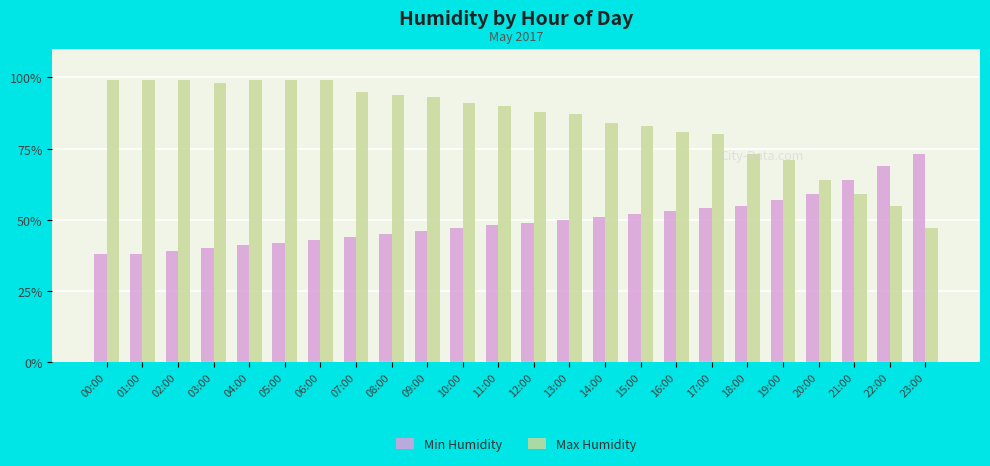

What is the total value across all series at 23:00?

120